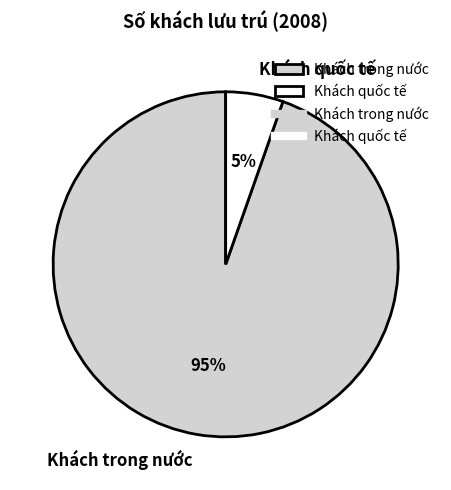

How many segments does this pie chart have?

2